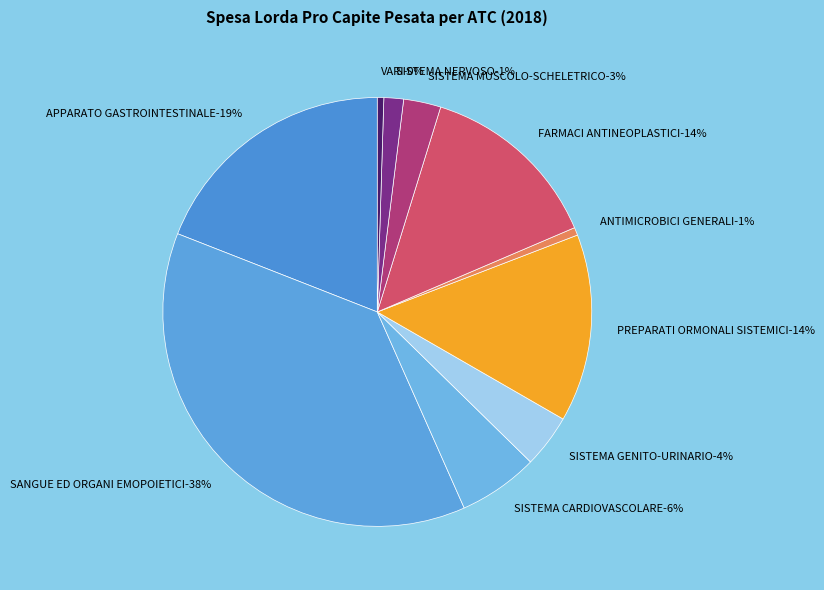

Between FARMACI ANTINEOPLASTICI and APPARATO GASTROINTESTINALE, which is larger?

APPARATO GASTROINTESTINALE